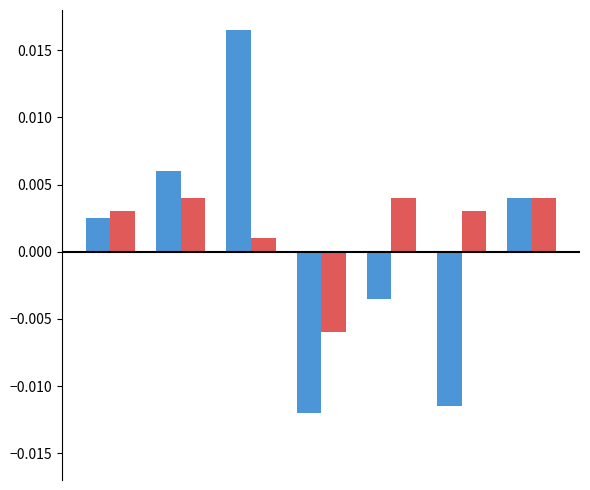

How many data points does each series have?

7